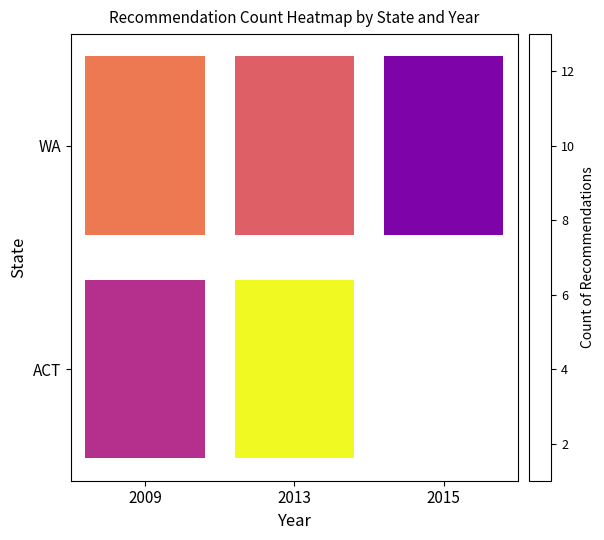

What is the difference between the maximum and minimum values in the ACT series?

7.0